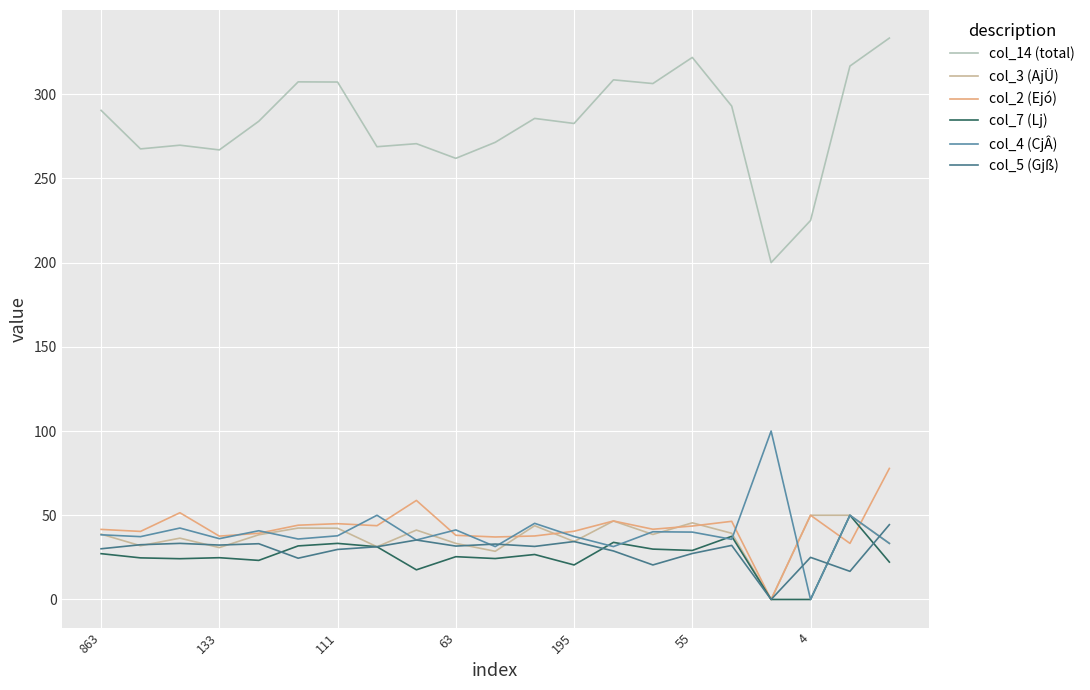

What are all the series names shown in the legend?

col_14 (total), col_3 (AjÜ), col_2 (Ejó), col_7 (Lj), col_4 (CjÂ), col_5 (Gjß)